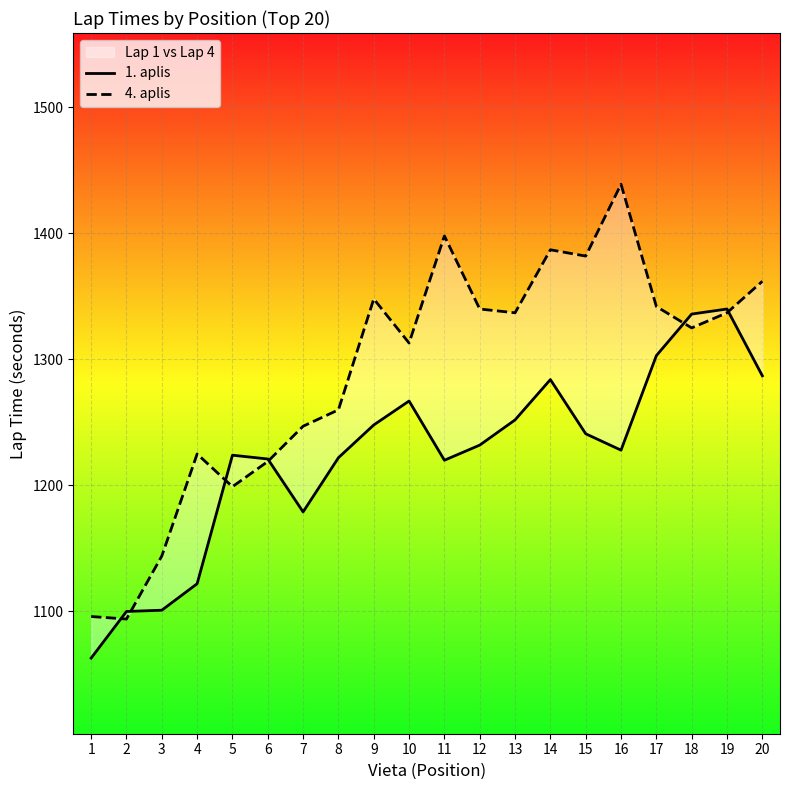

Count the number of categories in the chart.

20